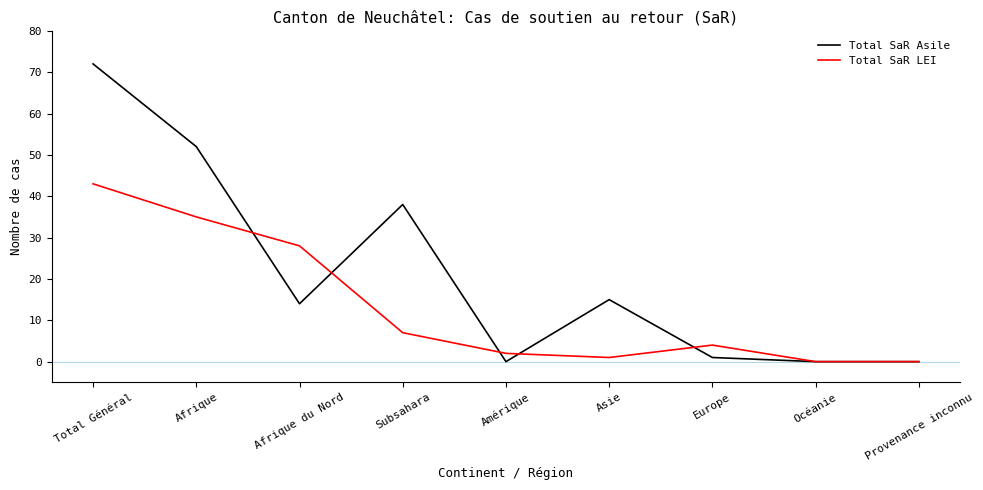

The value of Total SaR LEI at Europe is 4. True or false?

True